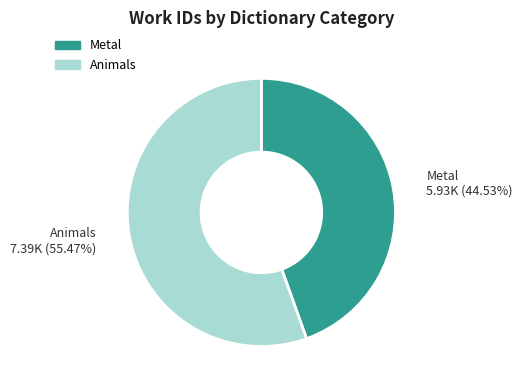

To the nearest percent, what is the difference between the largest and smallest slice percentages?

11%